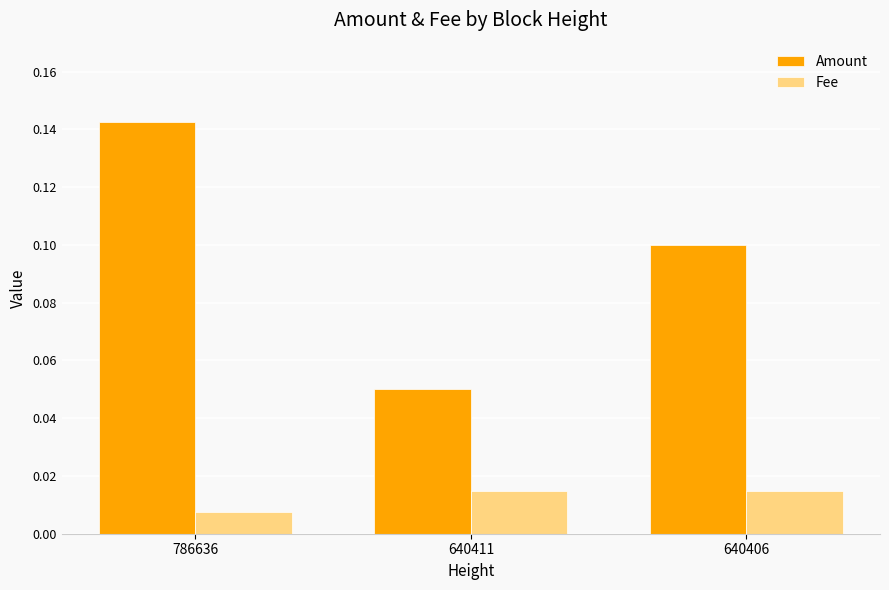

Rank the series by their average value, from highest to lowest.

Amount, Fee